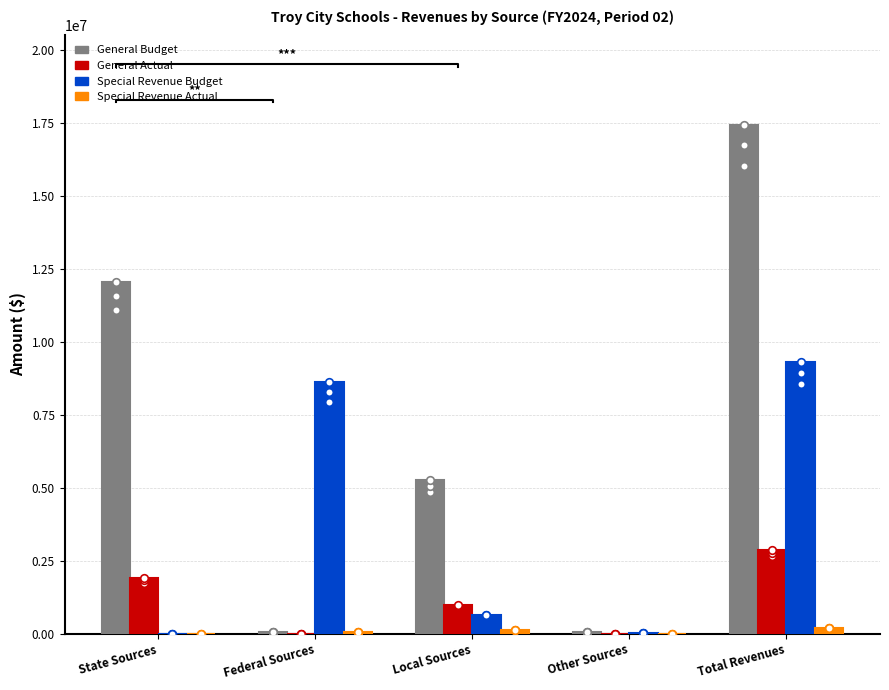

Which series reaches the maximum Y coordinate?

General Budget